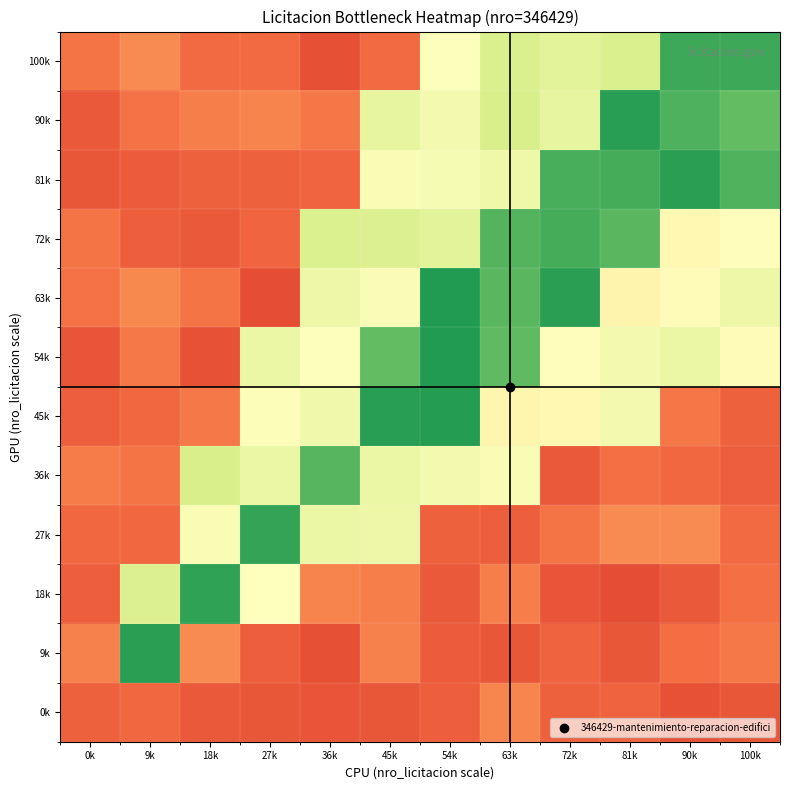

At which category is the sum across all series the highest?

54k